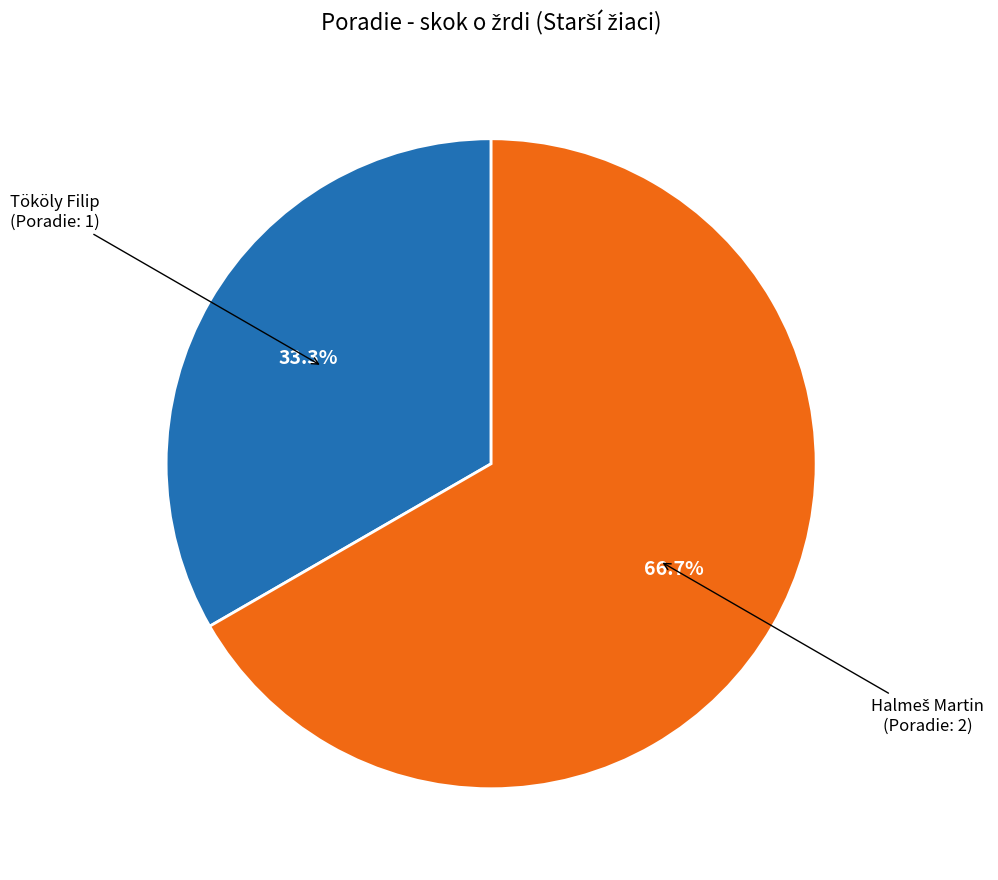

Is there any slice that represents more than half of the pie?

Yes